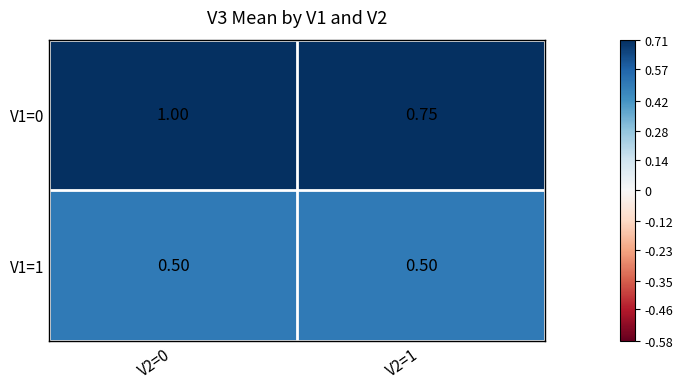

Is the value of V1=0 at V2=1 greater than the value of V1=1 at V2=1?

Yes